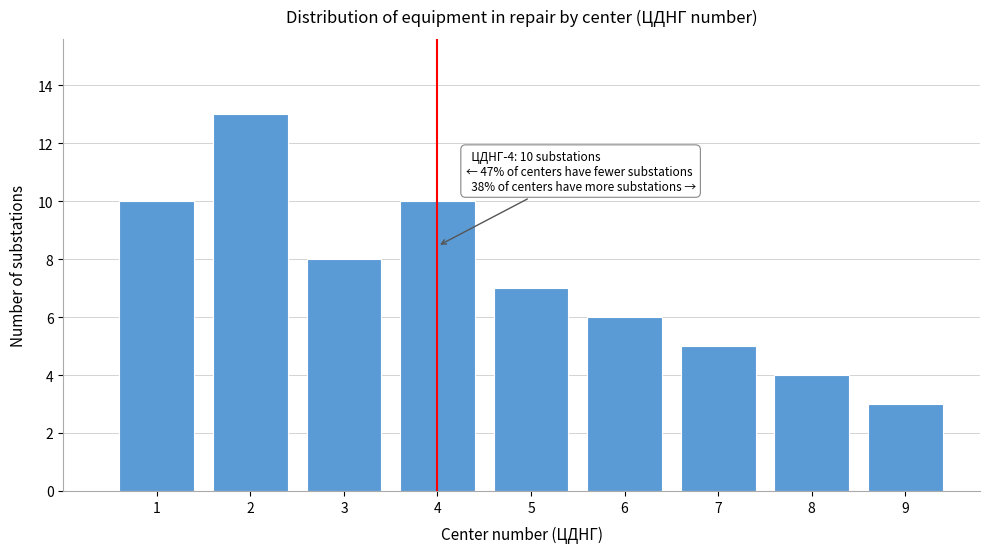

Over which range of the x-axis is the bar tallest?

1.5 to 2.5